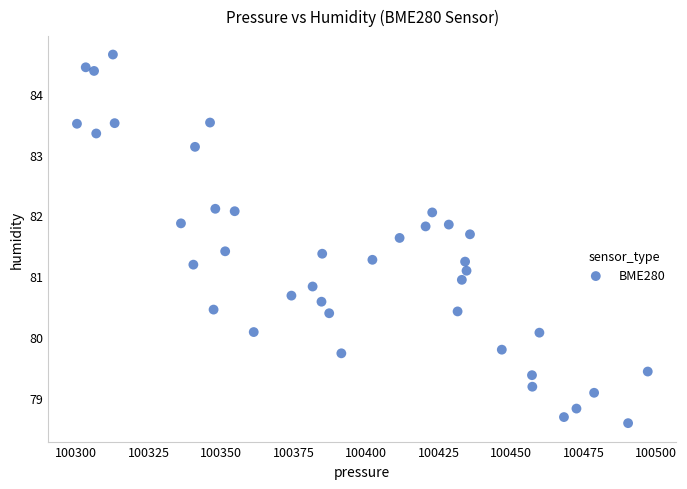

What is the range of X values (max minus min)?

196.9